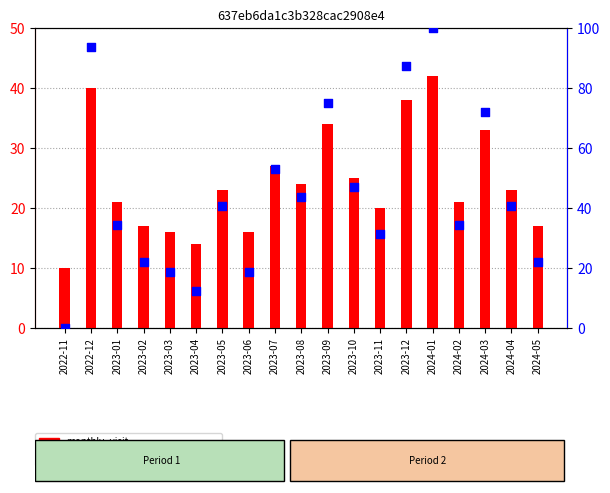

Between 2023-09 and 2023-03, which is larger?

2023-09